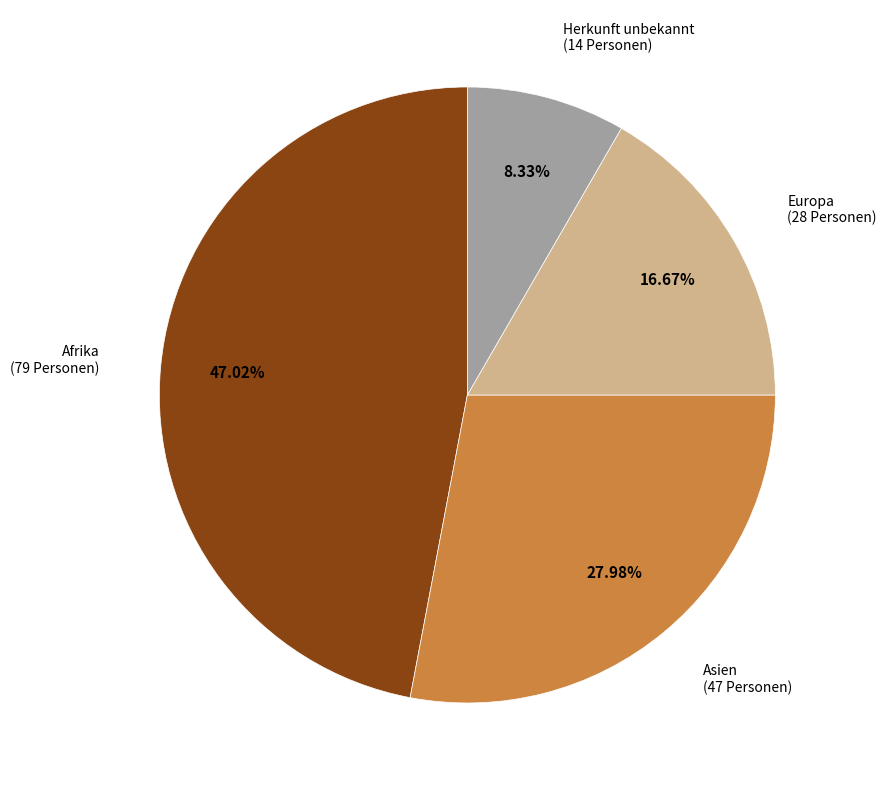

Count the number of slices in the pie.

4